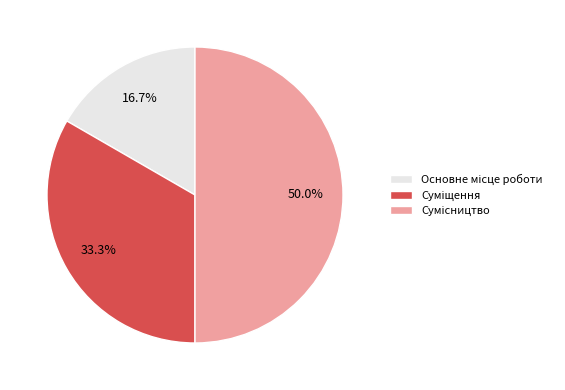

Count the number of slices in the pie.

3